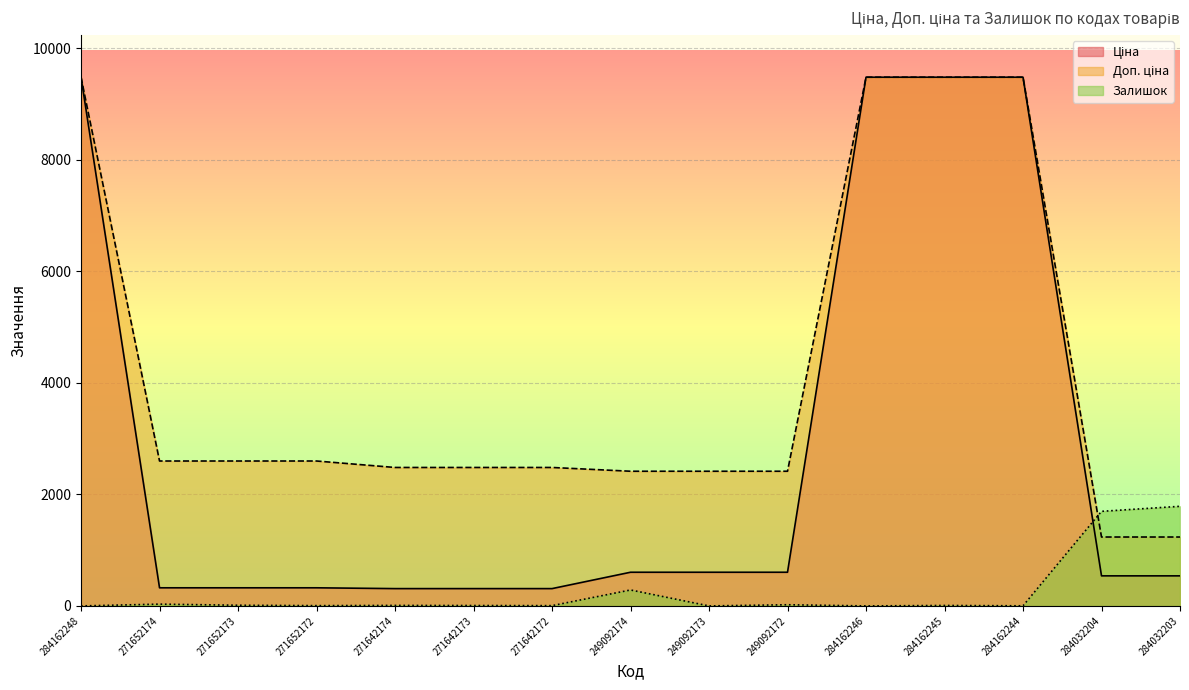

The Доп. ціна series shows 4289.9 at 271642172. True or false?

False